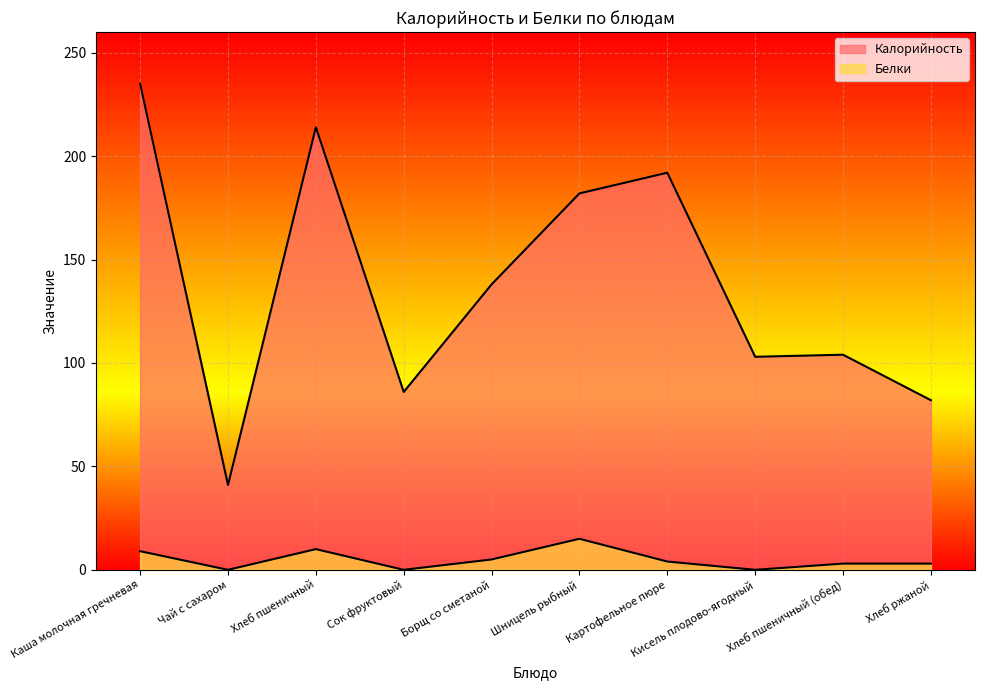

The Белки series shows -8 at Чай с сахаром. True or false?

False